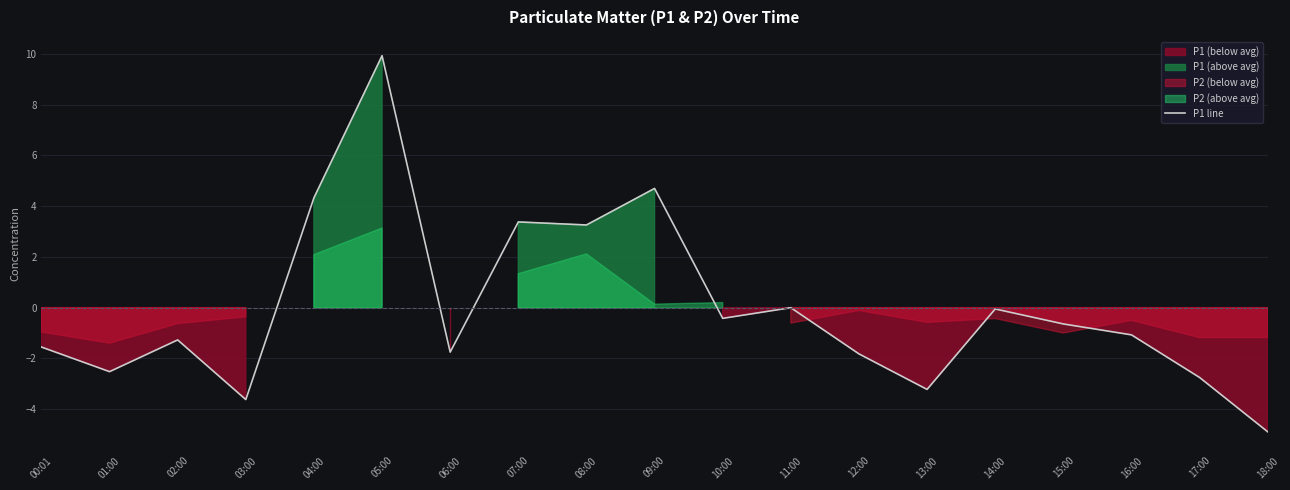

Which category has the lowest value across all series?

18:00